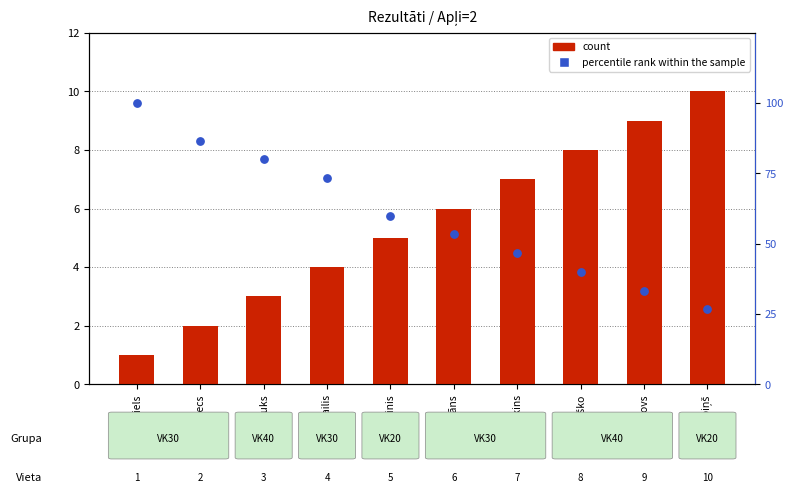

At how many categories does at least one series exceed 87?

1